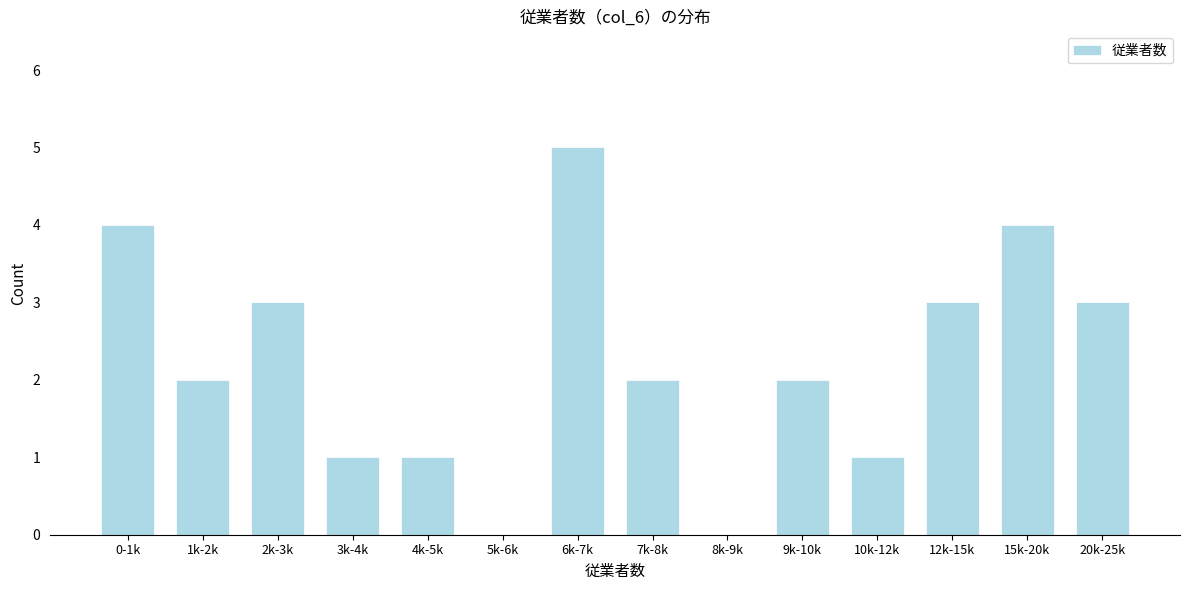

Reading right to left, what are all the values shown in this chart?

20k-25k=3	15k-20k=4	12k-15k=3	10k-12k=1	9k-10k=2	8k-9k=0	7k-8k=2	6k-7k=5	5k-6k=0	4k-5k=1	3k-4k=1	2k-3k=3	1k-2k=2	0-1k=4